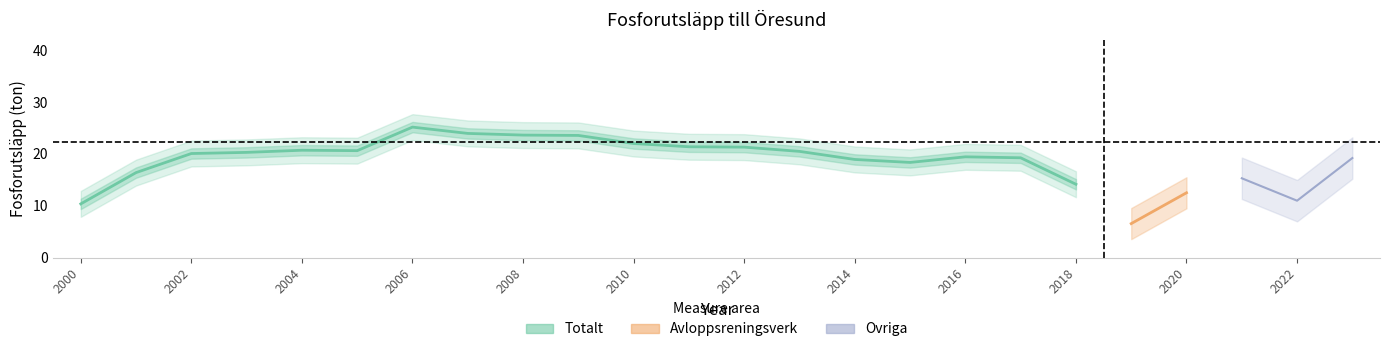

Which series has the largest total across all categories?

Totalt